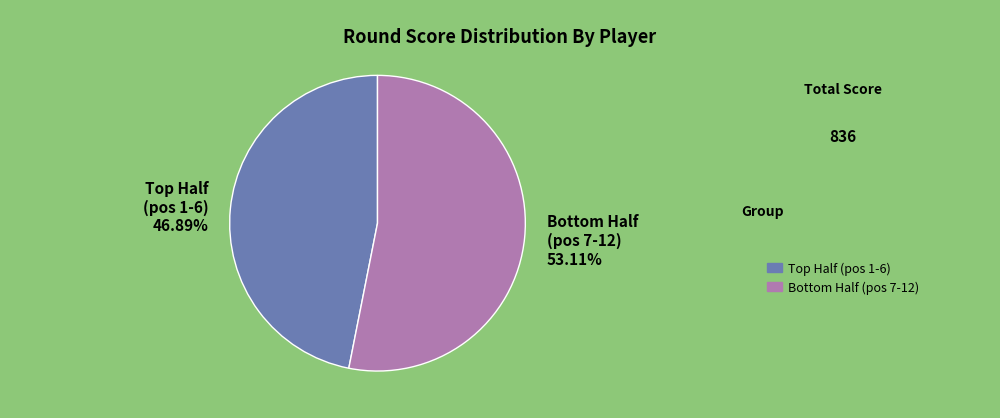

Which slice represents more than half of the pie?

Bottom Half (pos 7-12) 53.11%